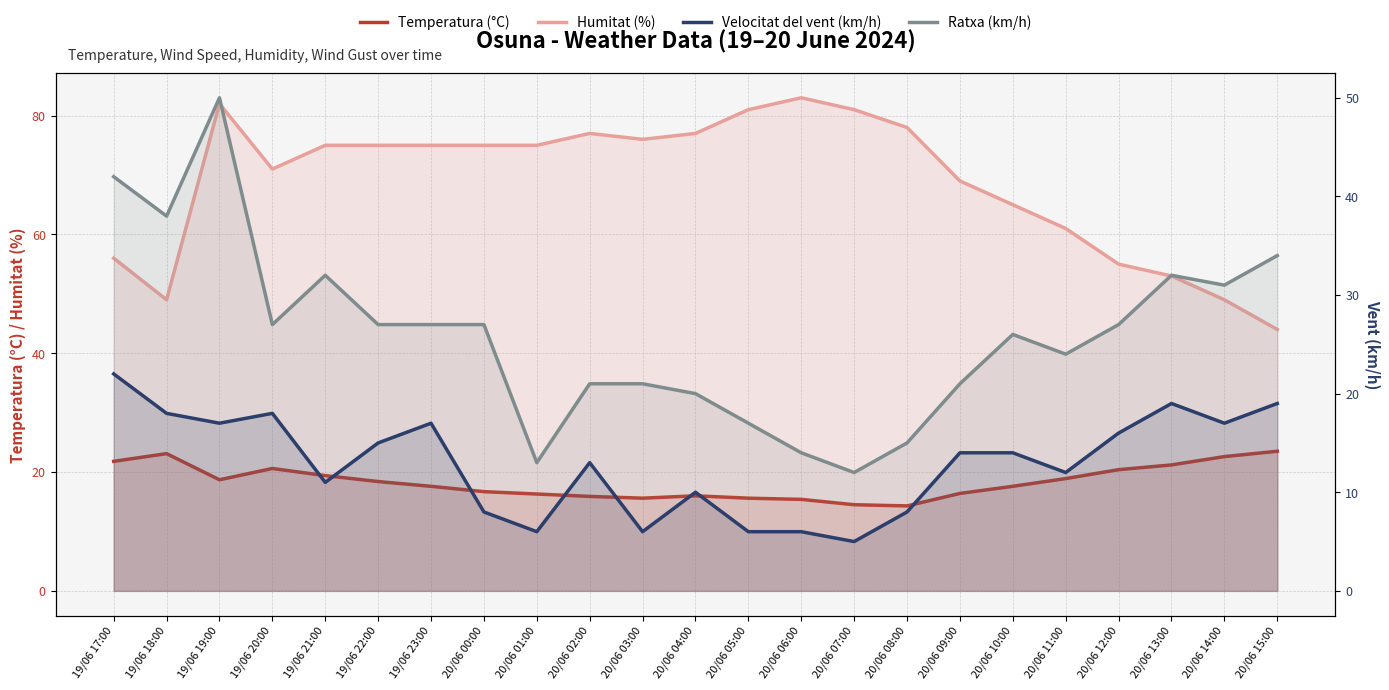

How many lines are shown in the chart?

4